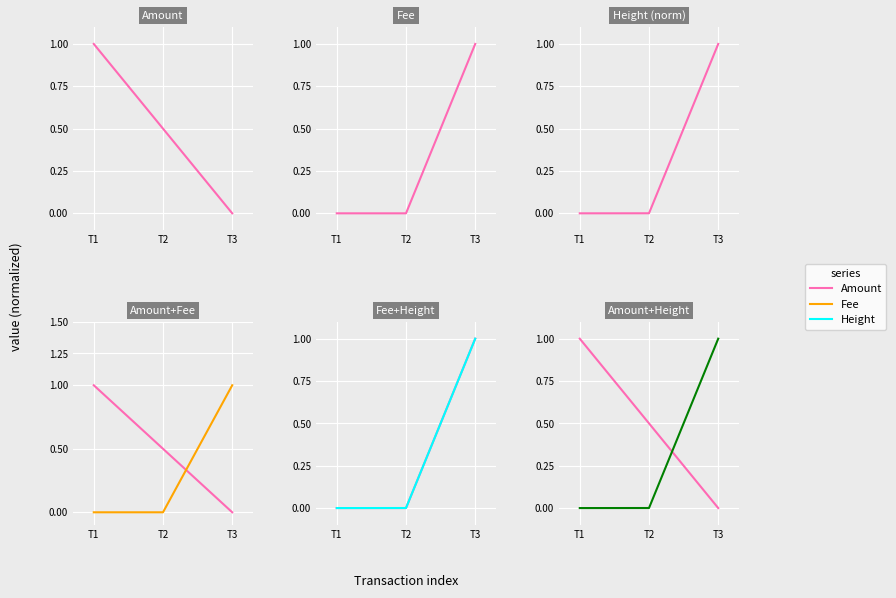

The value of Fee at T2 is 0.6. True or false?

False